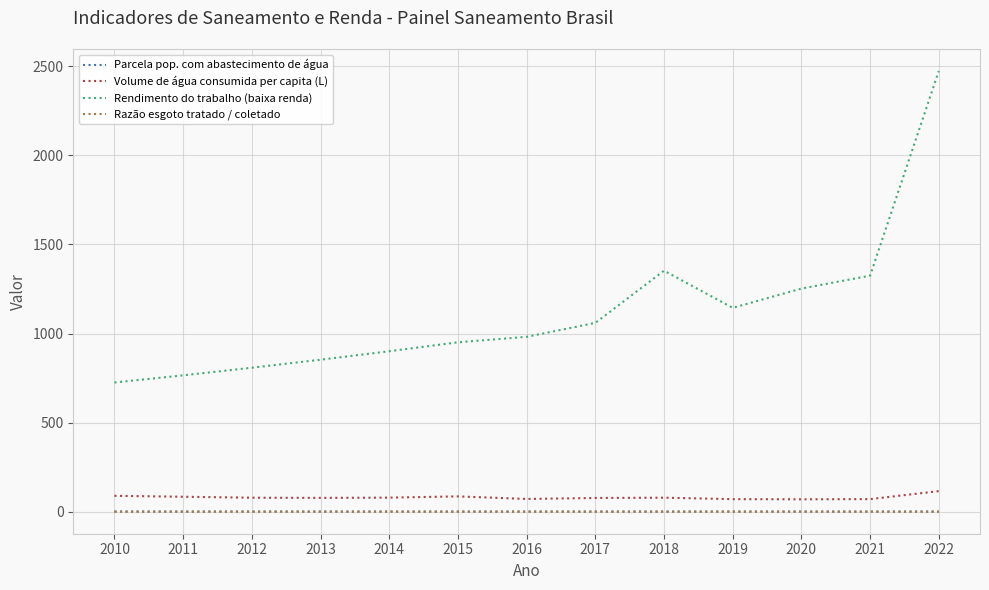

True or false: Razão esgoto tratado / coletado and Rendimento do trabalho (baixa renda) cross at least once.

False